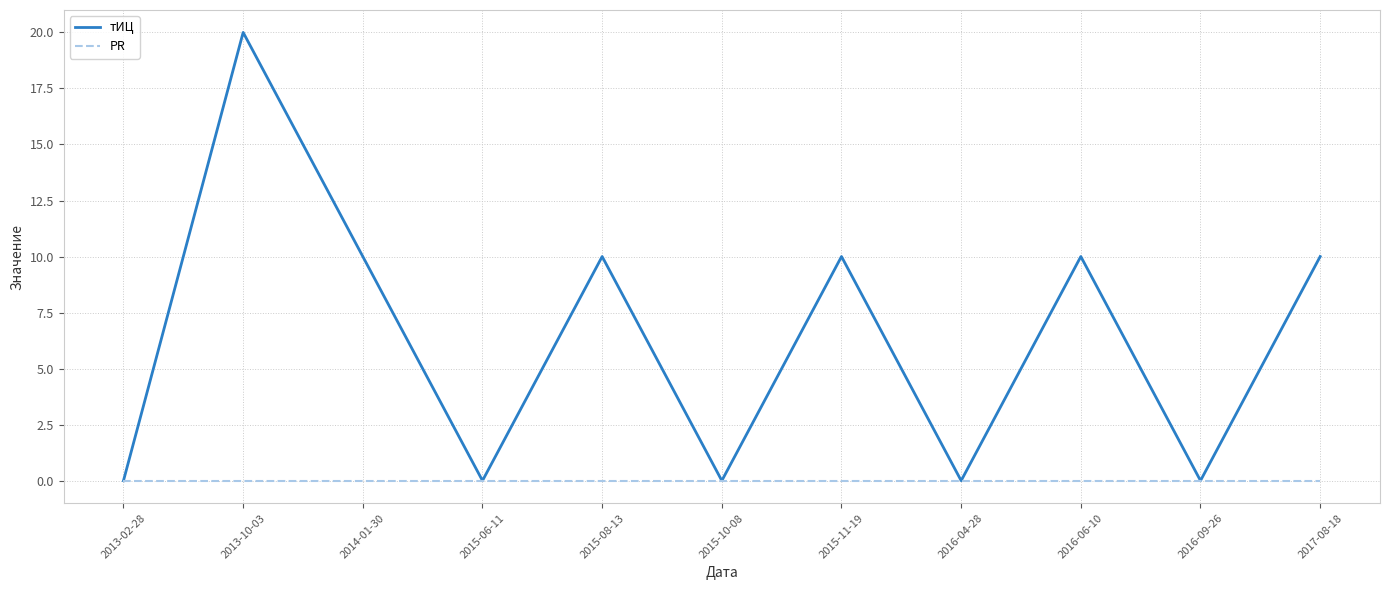

Reading right to left, list all the values displayed in this chart.

тИЦ: 2017-08-18=10	2016-09-26=0	2016-06-10=10	2016-04-28=0	2015-11-19=10	2015-10-08=0	2015-08-13=10	2015-06-11=0	2014-01-30=10	2013-10-03=20	2013-02-28=0
PR: 2017-08-18=0	2016-09-26=0	2016-06-10=0	2016-04-28=0	2015-11-19=0	2015-10-08=0	2015-08-13=0	2015-06-11=0	2014-01-30=0	2013-10-03=0	2013-02-28=0